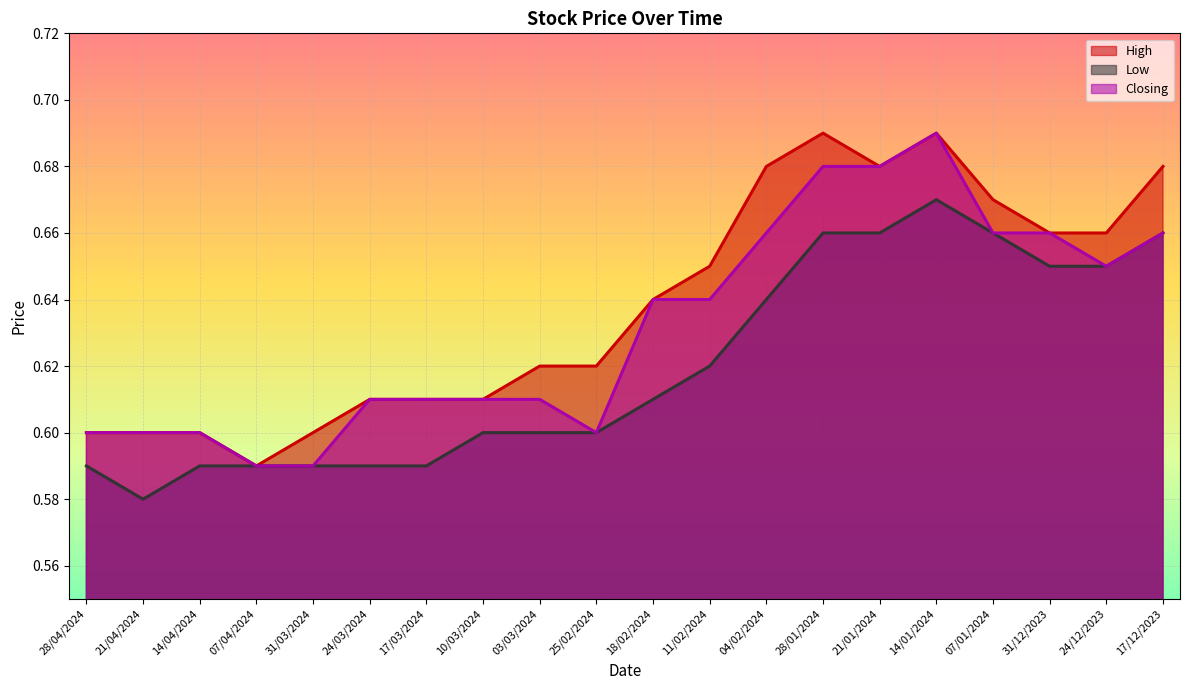

List the series in order of their peak value, highest first.

High, Closing, Low